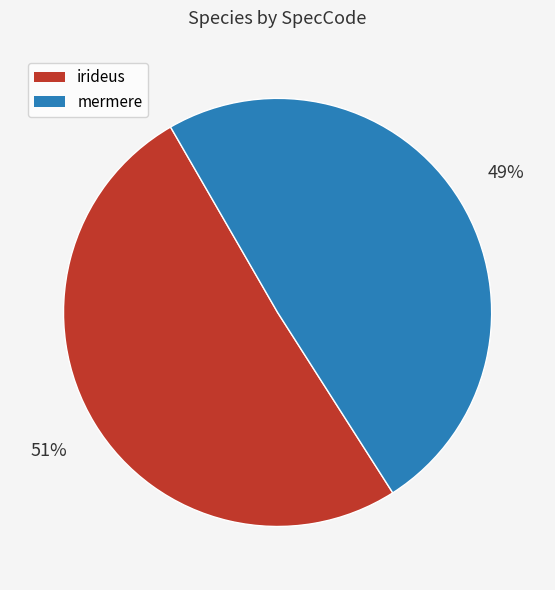

How many segments does this pie chart have?

2